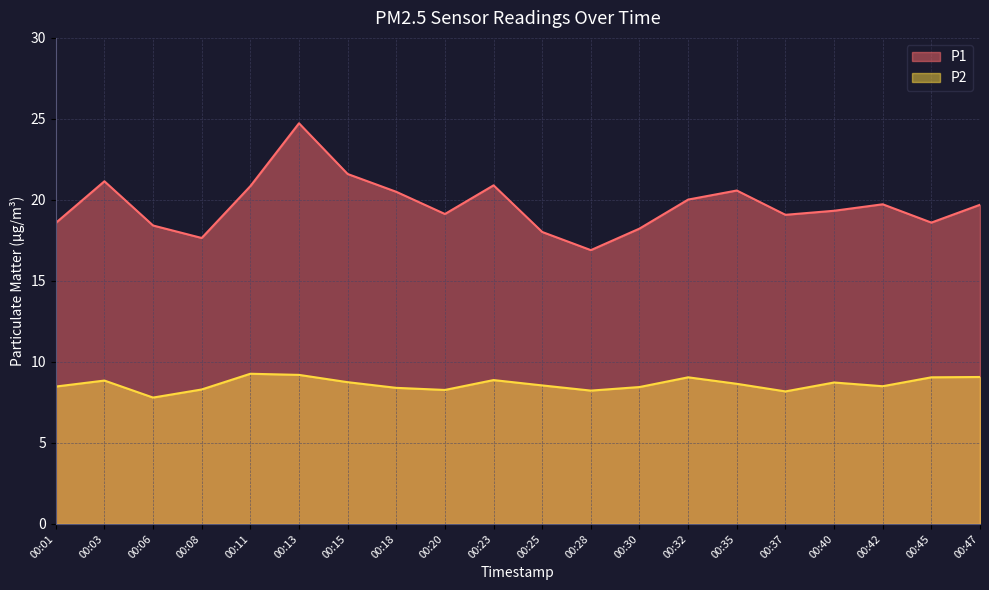

What value does the P2 series have at 00:30?

8.4